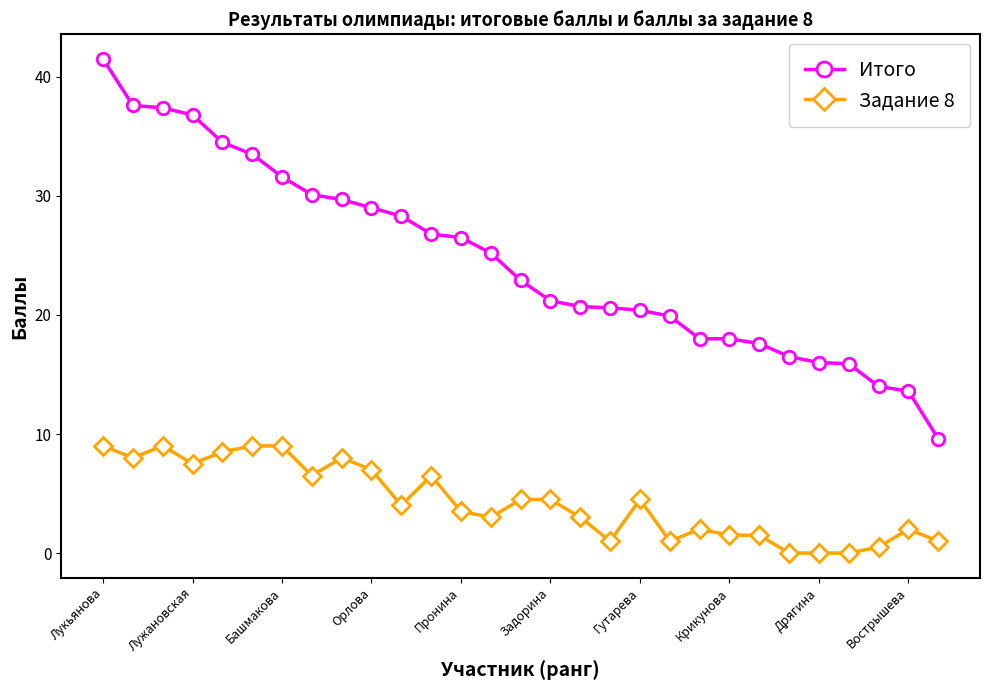

List the series in order of their peak value, lowest first.

Задание 8, Итого